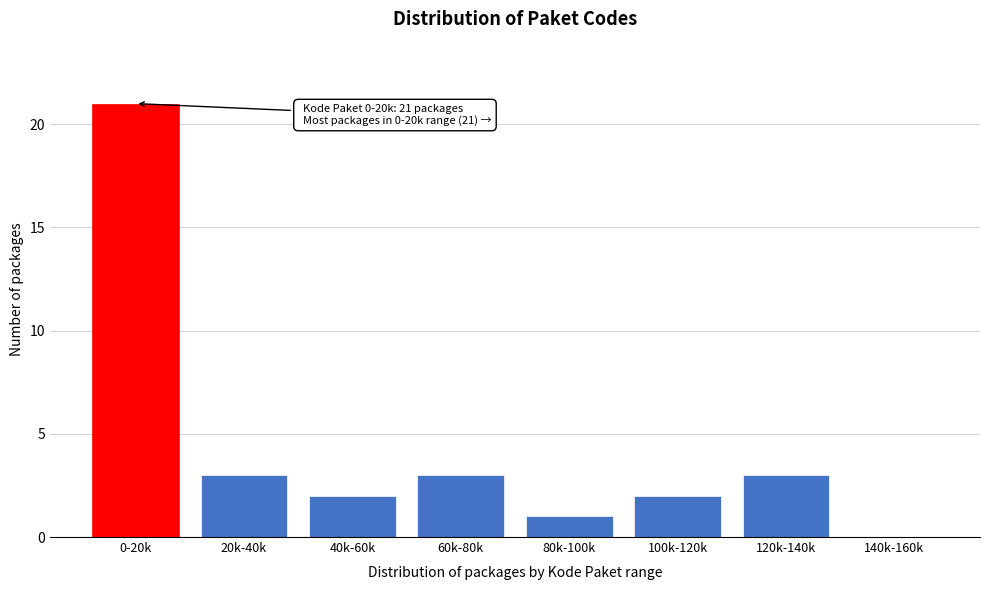

Reading right to left, what are all the values shown in this chart?

140k-160k=0	120k-140k=3	100k-120k=2	80k-100k=1	60k-80k=3	40k-60k=2	20k-40k=3	0-20k=21